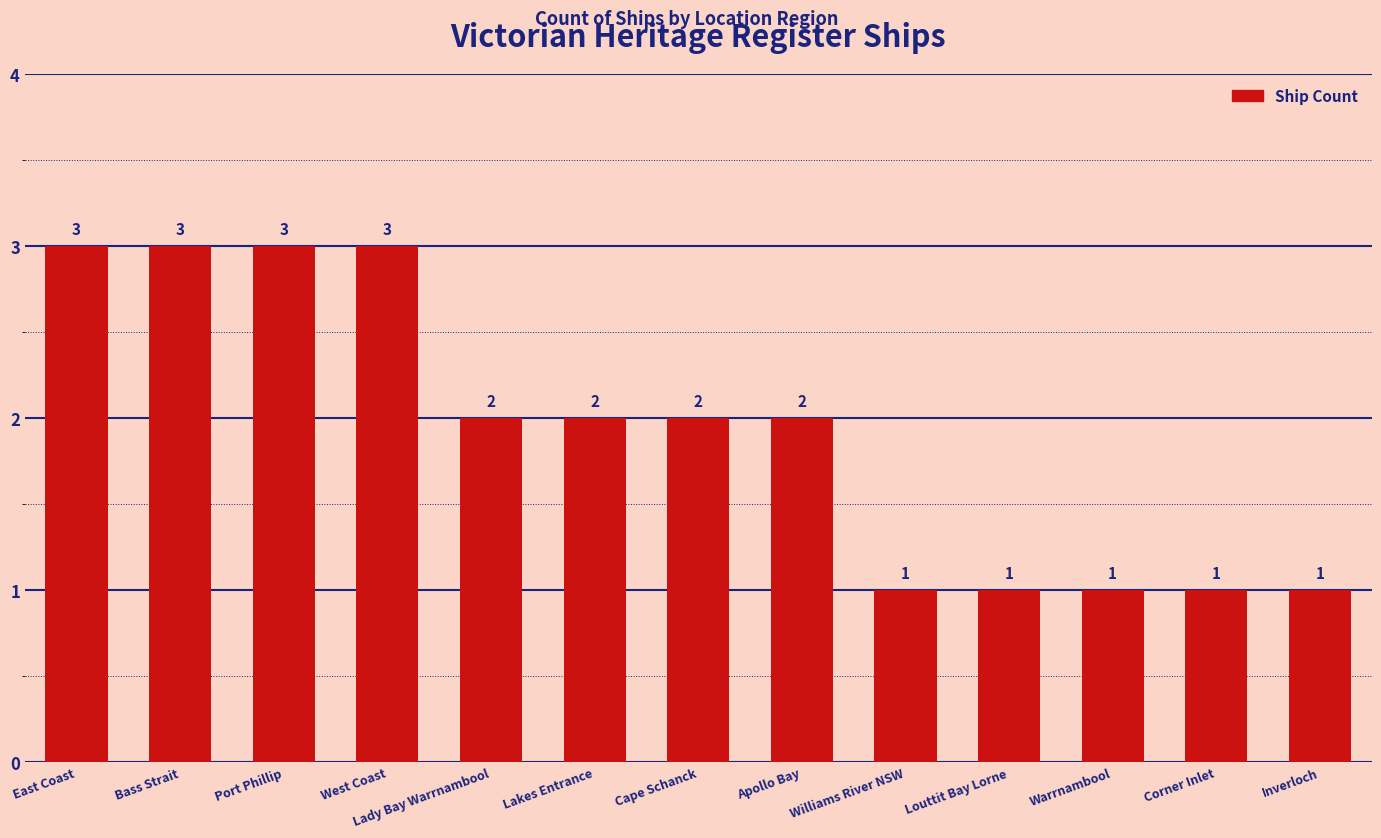

Is it true that the value at Apollo Bay is 1?

False